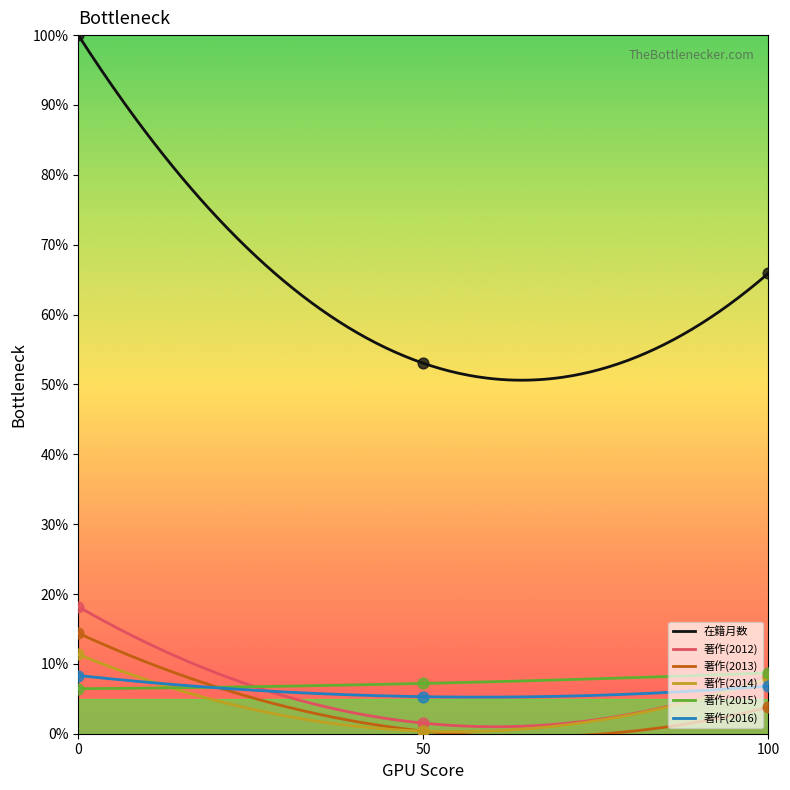

True or false: 在籍月数 and 著作(2012) intersect in this chart.

False